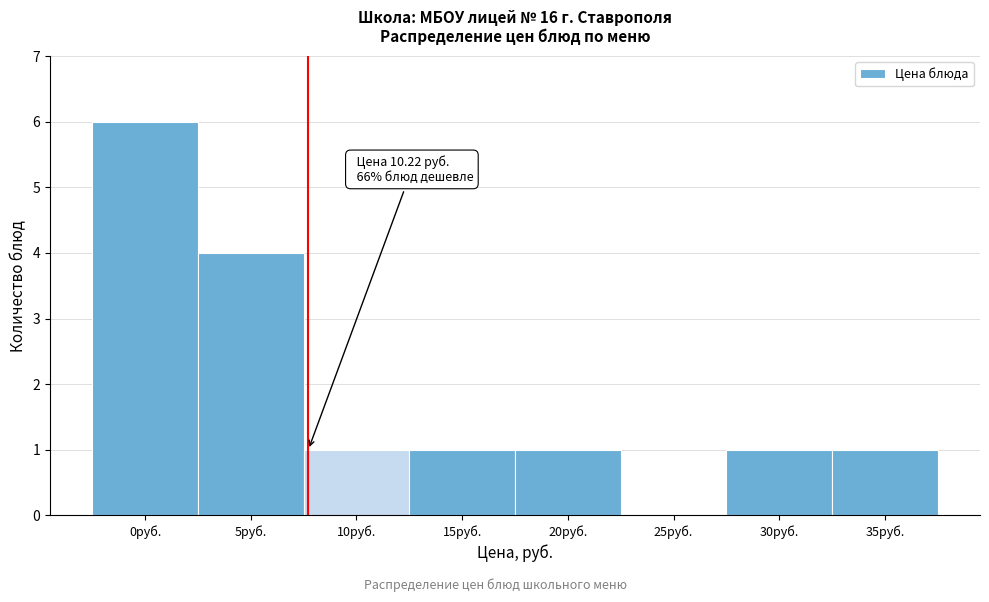

Reading left to right, what are all the values shown in this chart?

0руб.=6	5руб.=4	10руб.=1	15руб.=1	20руб.=1	25руб.=0	30руб.=1	35руб.=1